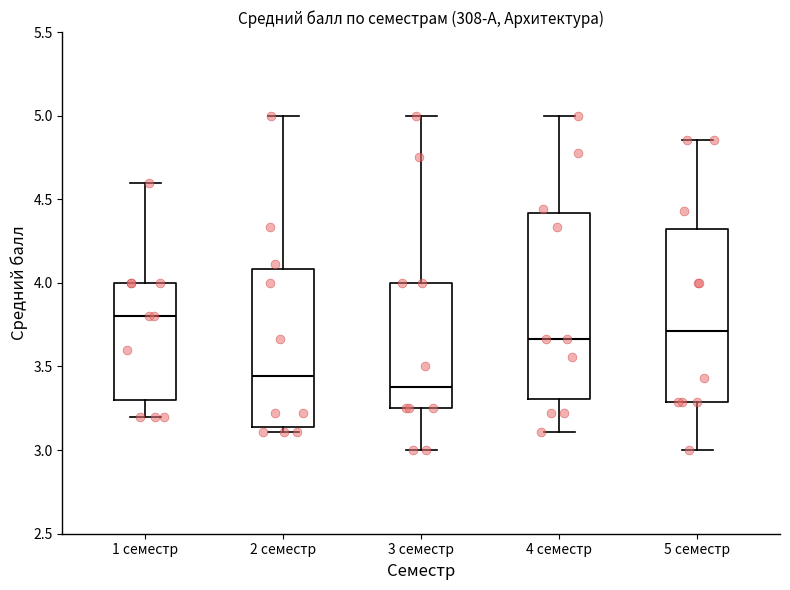

Where is the lower edge of the box for 5 семестр on the y-axis? The values are not printed on the chart, so give them approximately, as read against the axis.

3.30